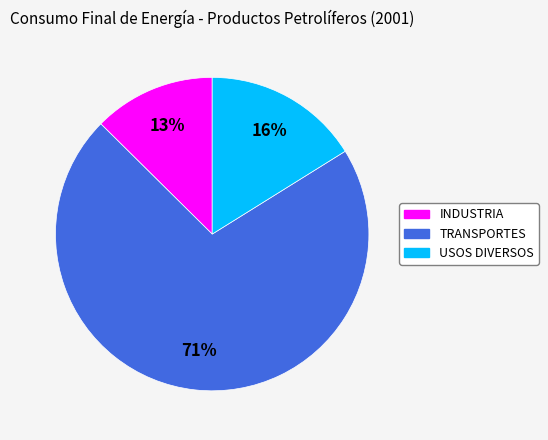

Does any single category account for the majority?

Yes